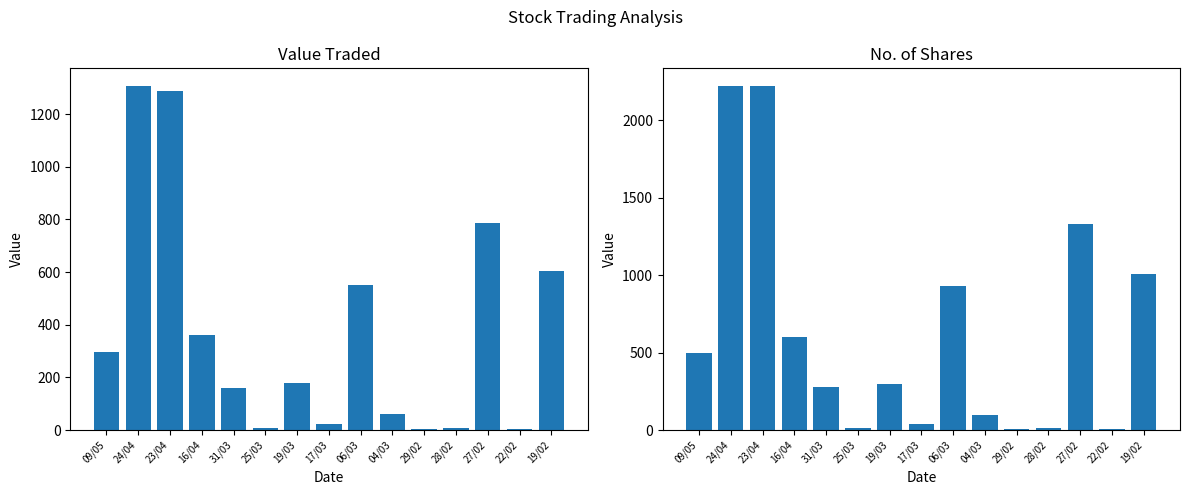

Reading left to right, extract all data points from this chart.

Value Traded: 296	1308	1289	360	160	9	180	24	552	61	5	7	785	5	604
No. of Shares: 501	2225	2223	600	276	15	300	40	933	100	8	12	1330	8	1007